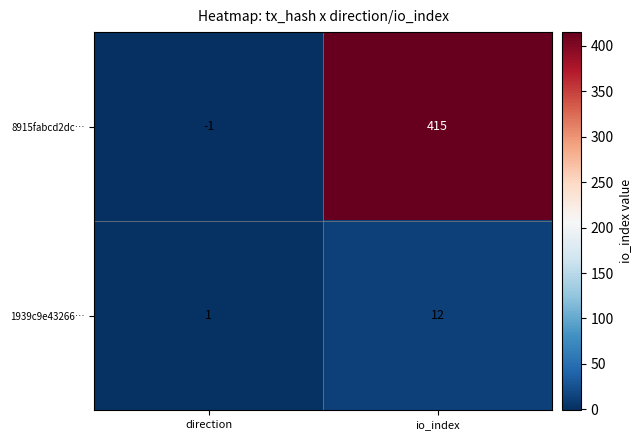

Which category has the highest value in the 1939c9e43266… series?

io_index